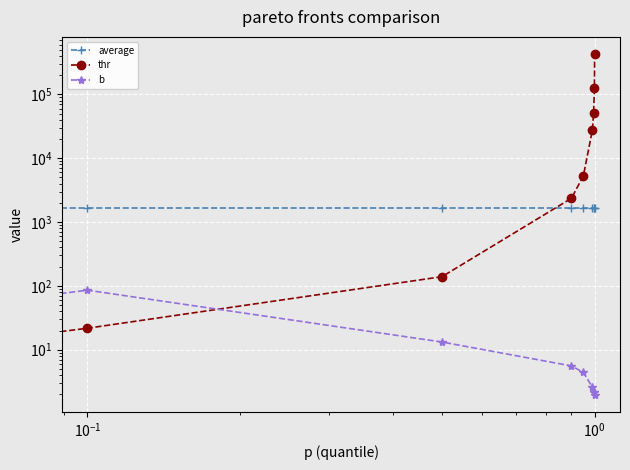

Reading left to right, list all the values displayed in this chart.

average: 1676.8	1676.8	1676.8	1676.8	1676.8	1676.8	1676.8	1676.8	1676.8
thr: 0.0	21.7	139.4	2358.4	5287.5	28000.0	50584.0	125870.0	430028.9
b: 0.0	85.7	13.2	5.6	4.4	2.6	2.2	2.2	2.0